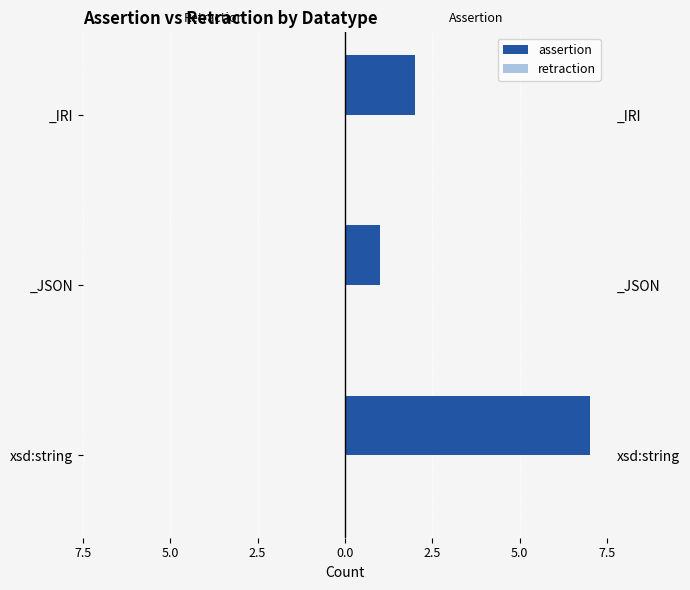

Which series has the largest range (max minus min)?

assertion